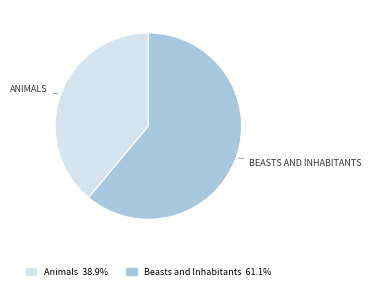

Which slice represents more than half of the pie?

Beasts and Inhabitants